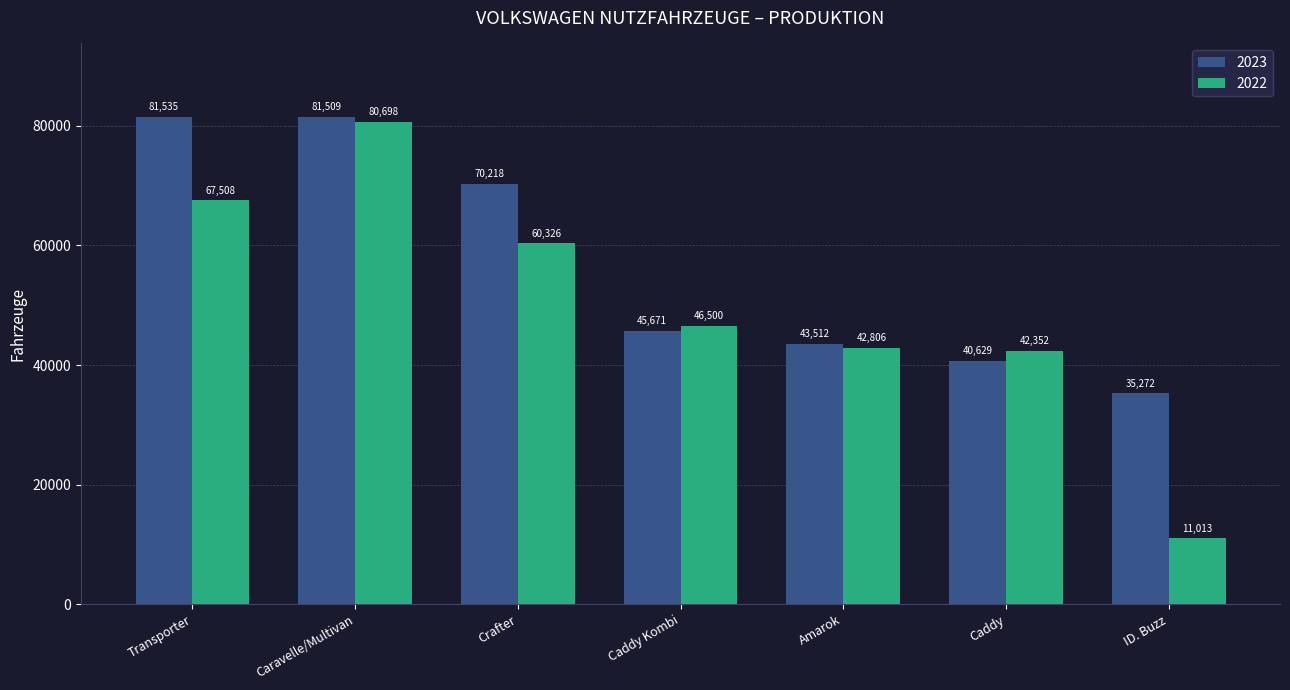

What is the difference between the 2022 values at Caddy Kombi and ID. Buzz?

35487